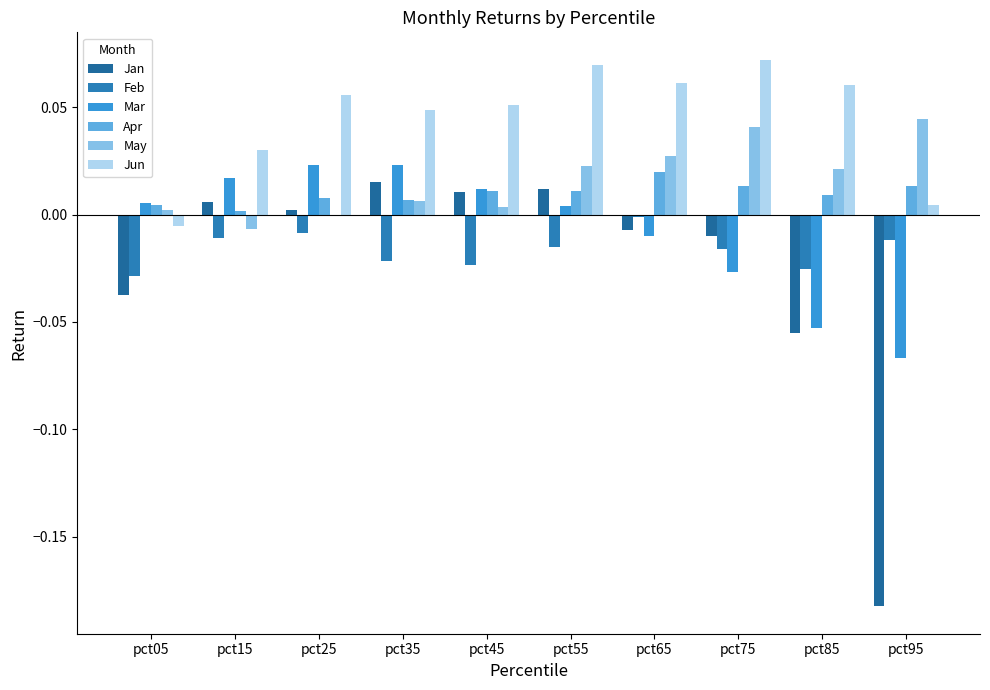

How many distinct data groups are displayed?

6